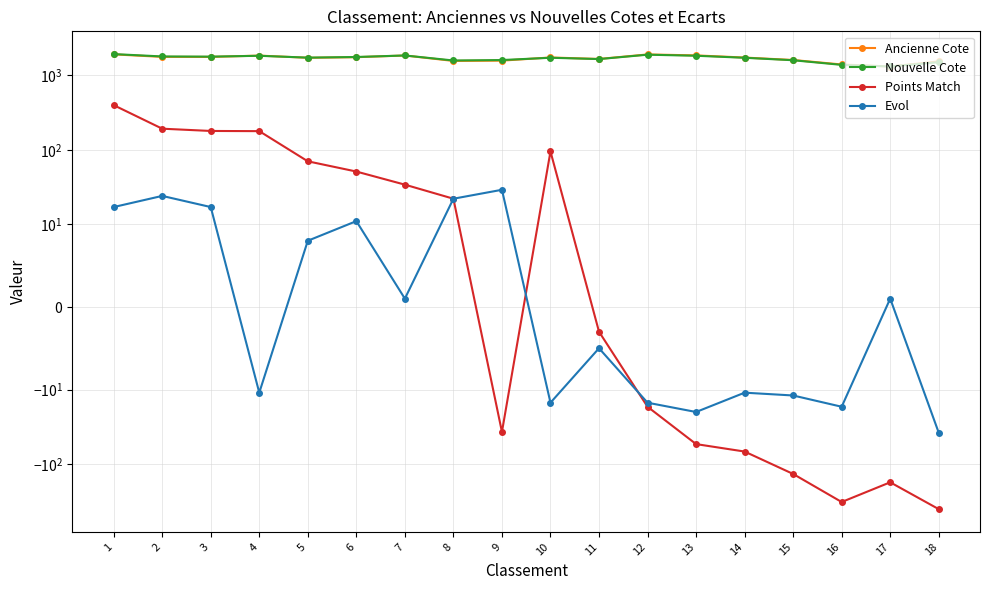

List the series in order of their peak value, highest first.

Nouvelle Cote, Ancienne Cote, Points Match, Evol